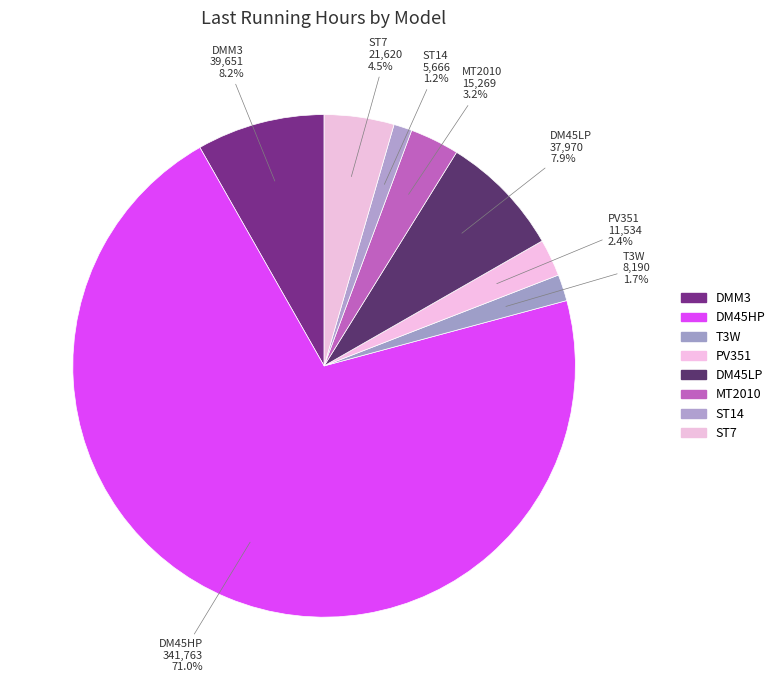

Count the number of slices in the pie.

8